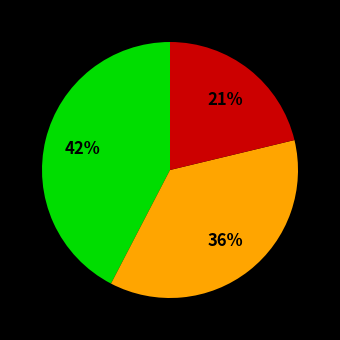

To the nearest percent, what is the difference between the largest and smallest slice percentages?

21%